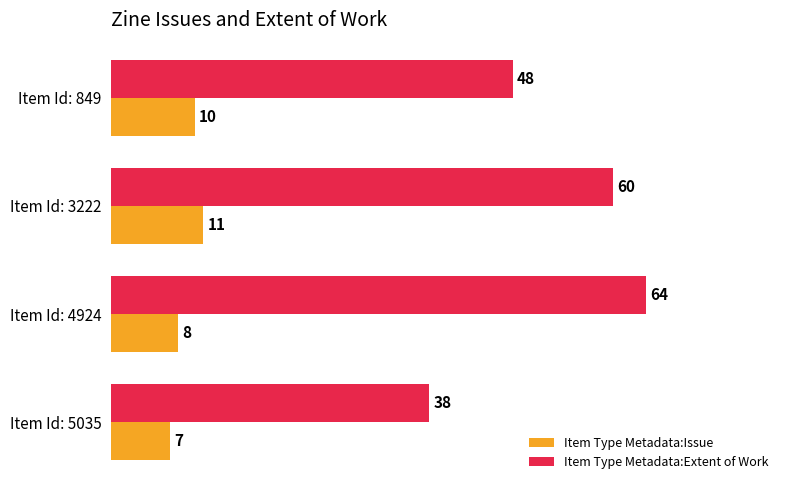

What is the highest value of the Item Type Metadata:Issue series?

11